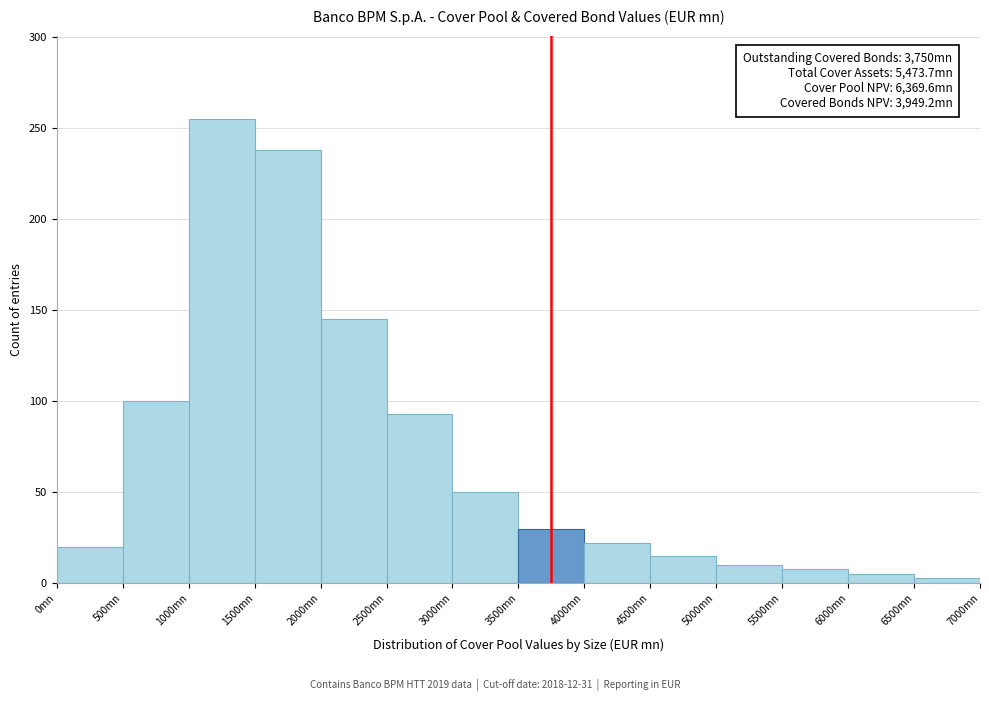

Over which range of the x-axis is the bar tallest?

1000 to 1500